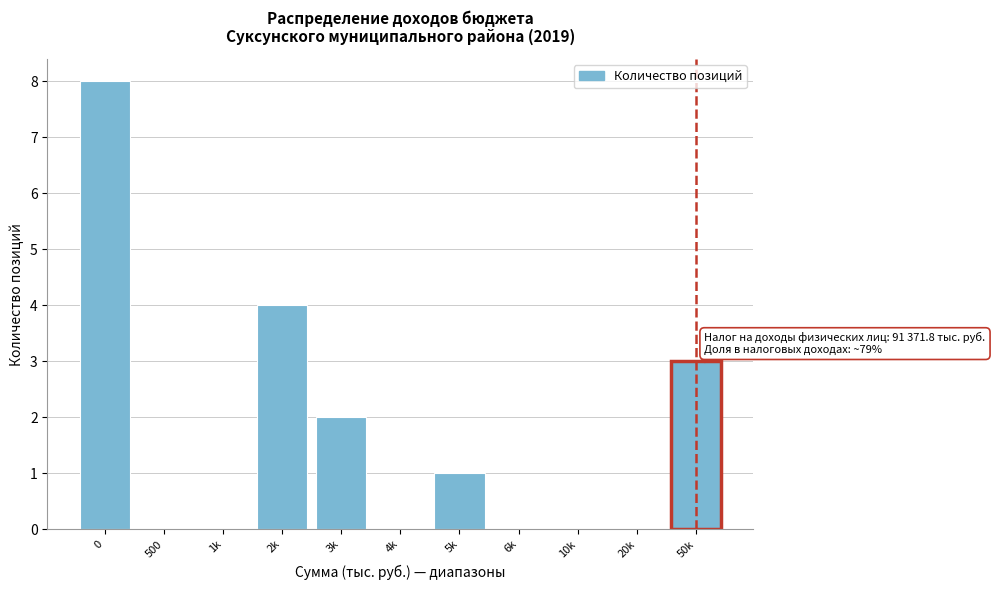

Reading left to right, extract all data points from this chart.

0=8	500=0	1k=0	2k=4	3k=2	4k=0	5k=1	6k=0	10k=0	20k=0	50k=3